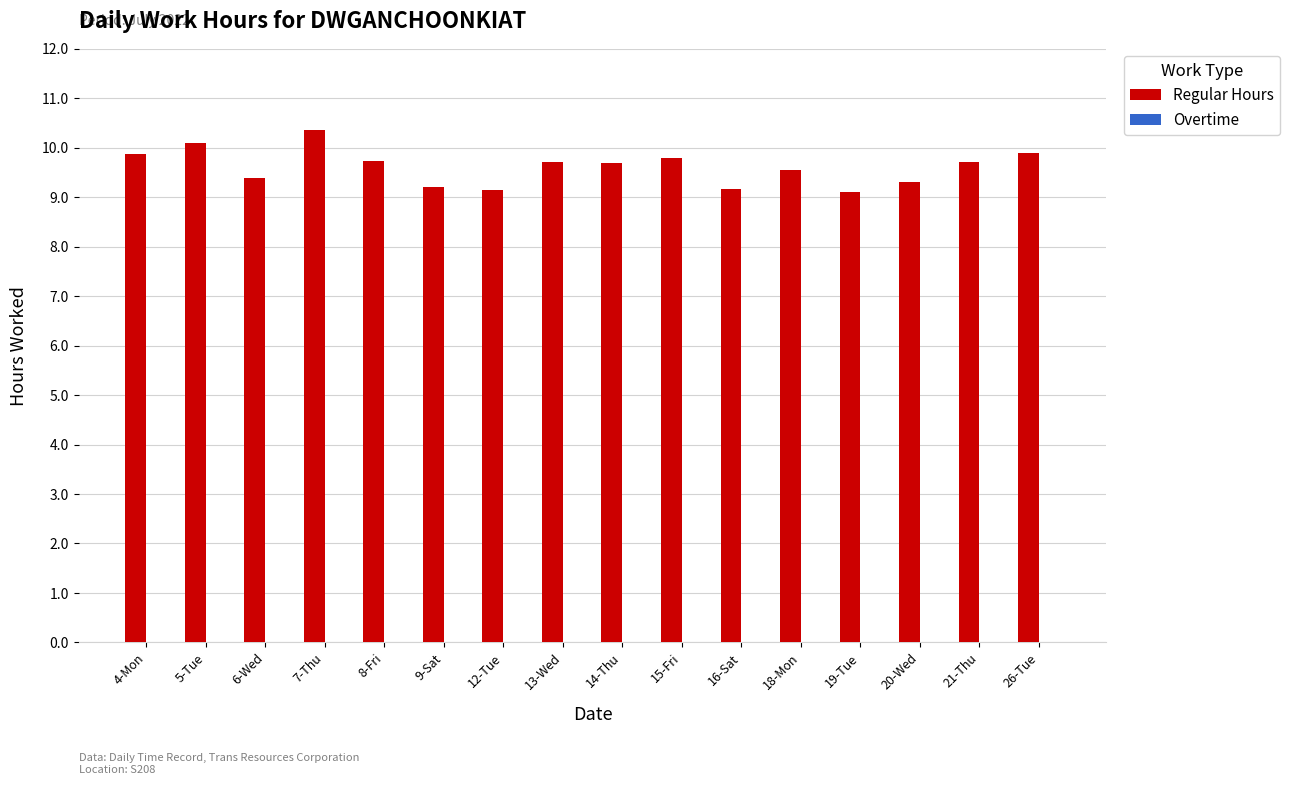

What is the minimum value shown in the chart?

9.1